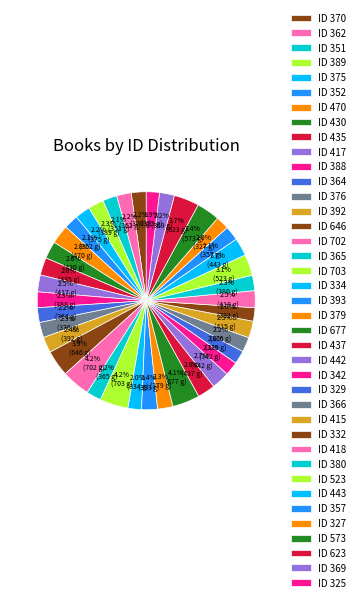

Count the number of slices in the pie.

39